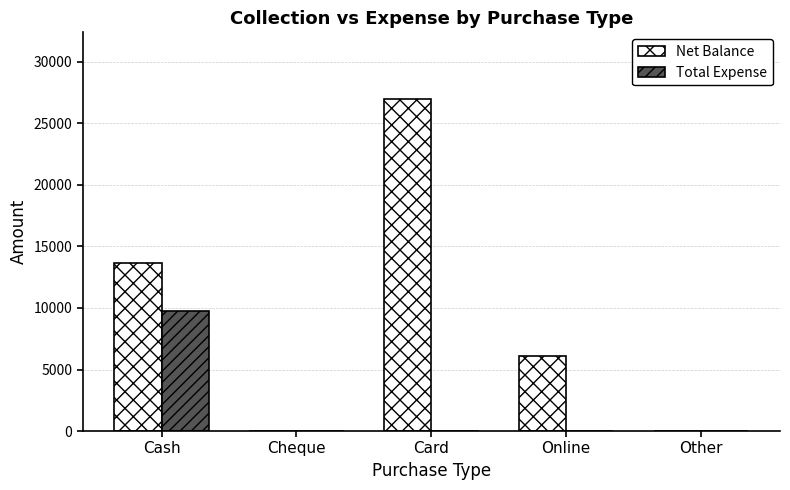

Which series changed the most between Cash and Card?

Net Balance